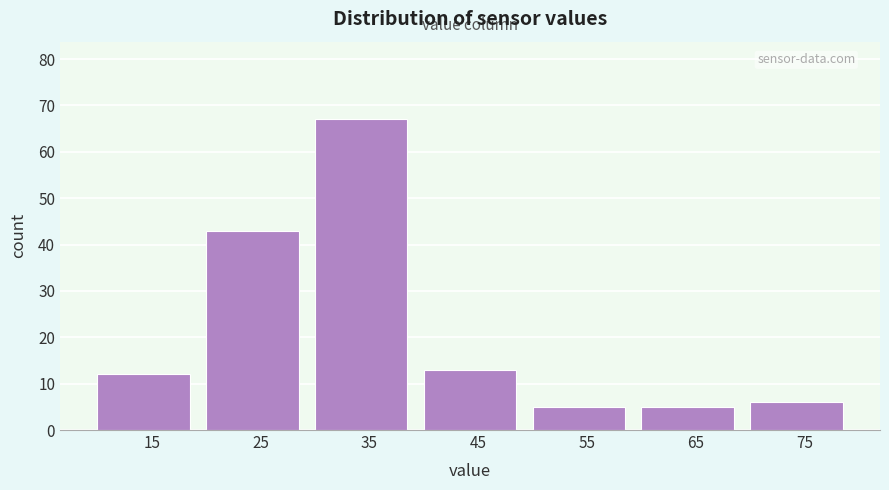

Which range on the x-axis has the tallest bar?

30 to 40